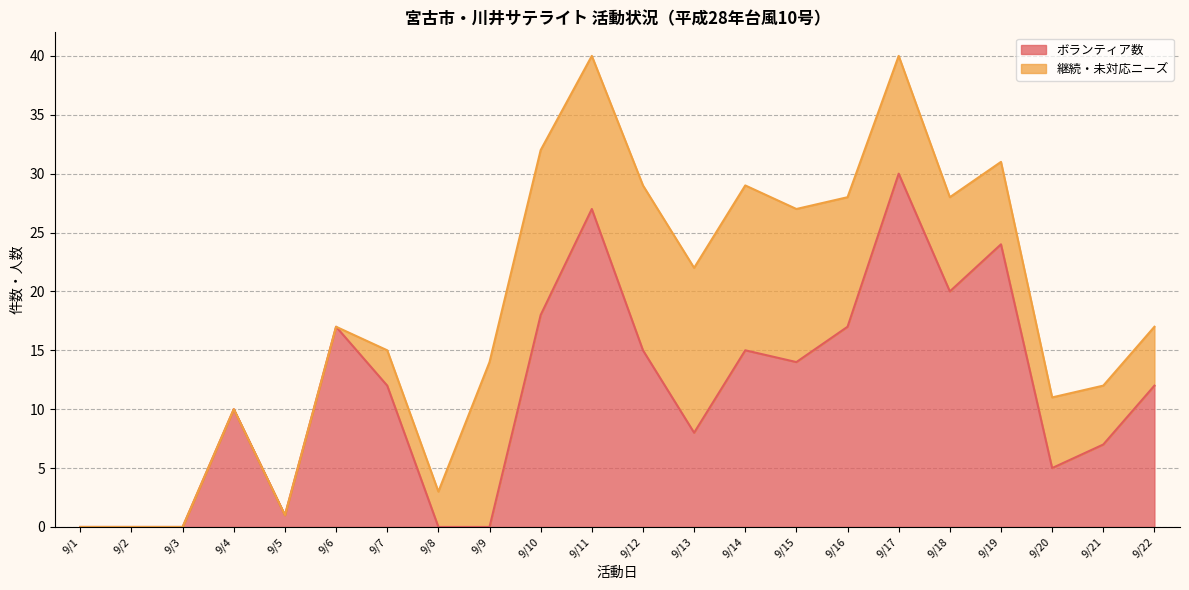

Between 9/19 and 9/21, which is larger?

9/19